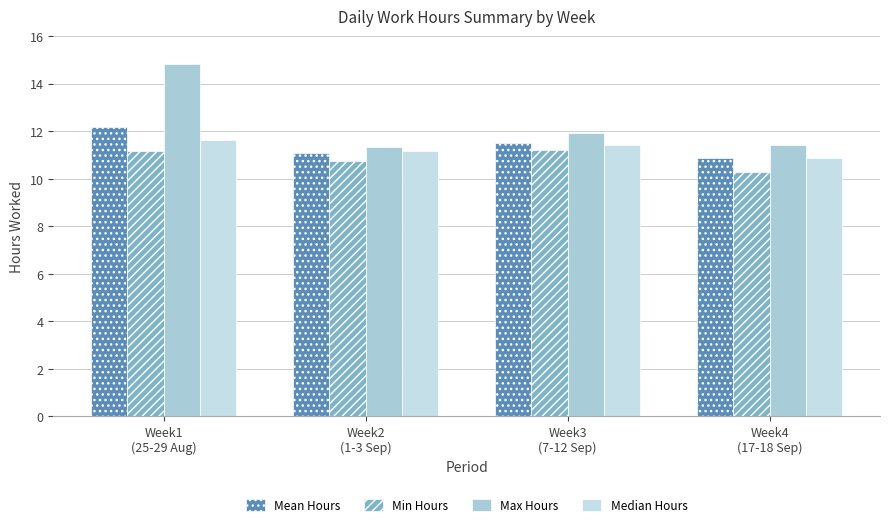

How many bars are there in each group?

4